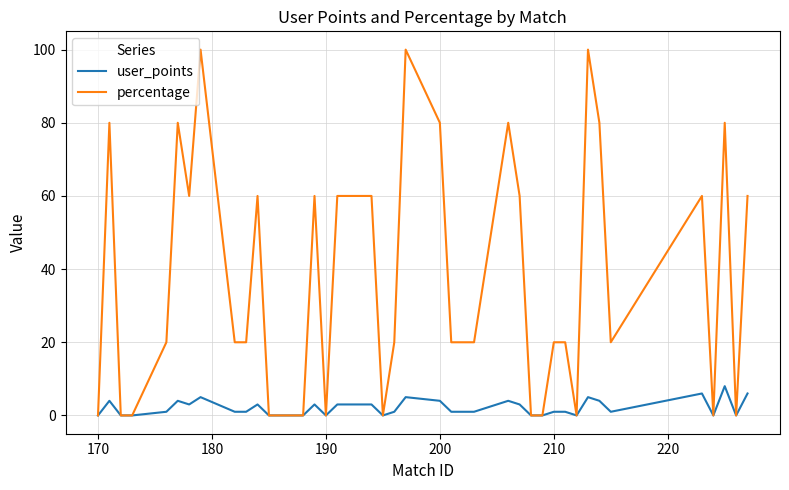

Which series has the largest range (max minus min)?

percentage